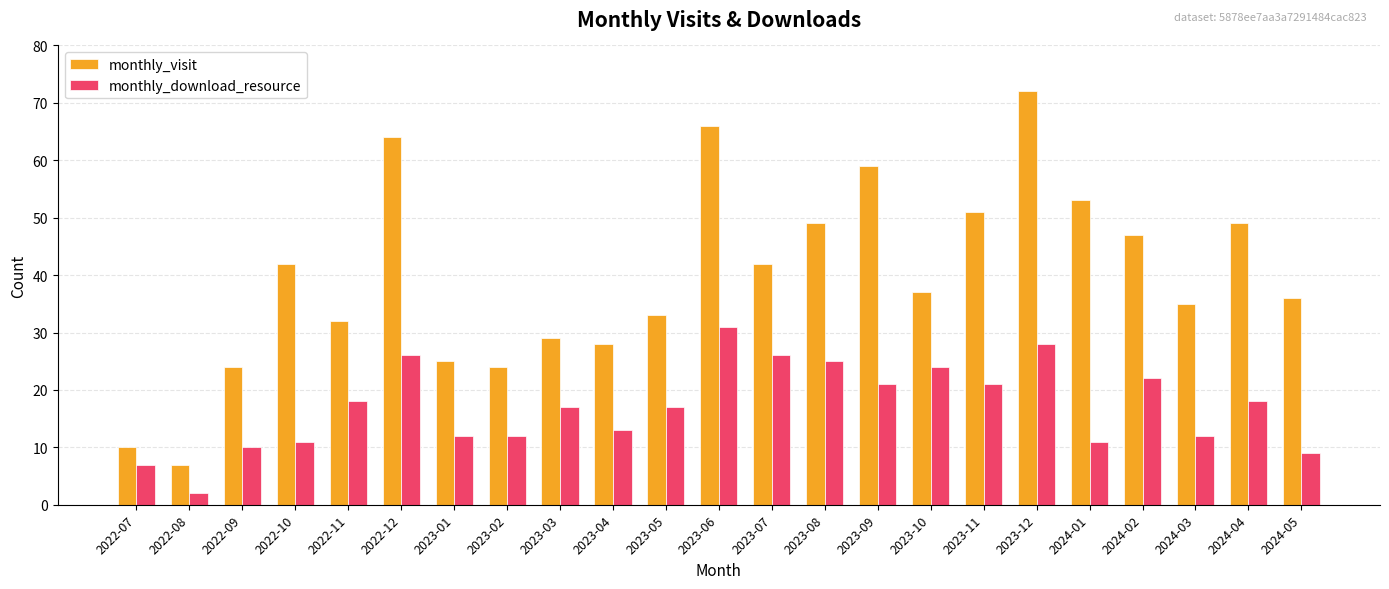

Which category has the lowest value in the monthly_download_resource series?

2022-08